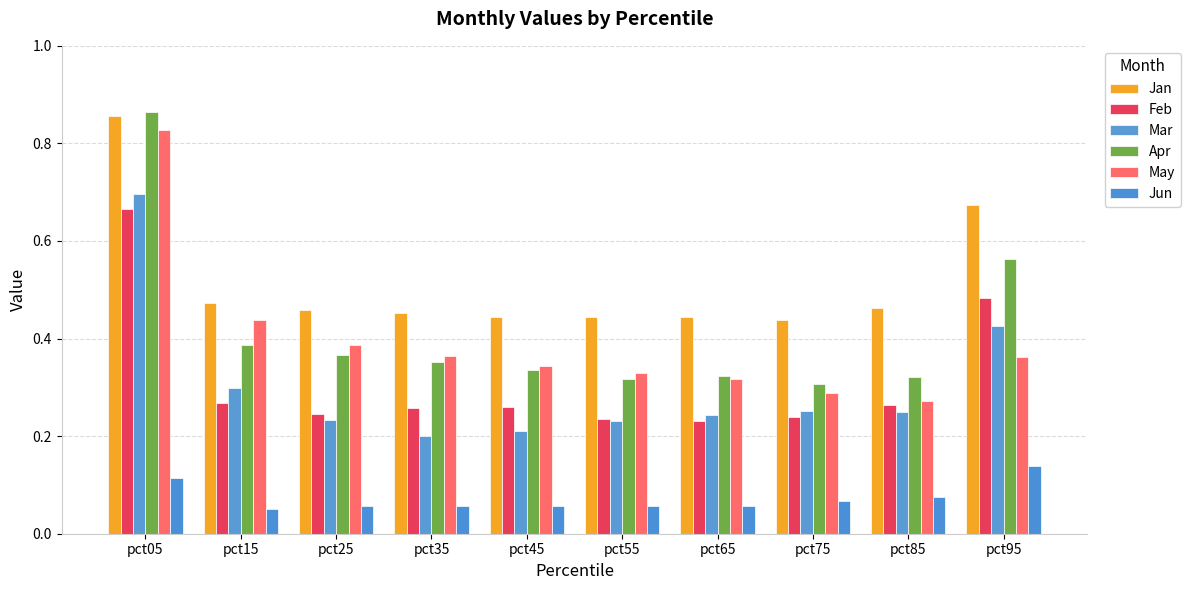

List the labels in order of Feb value, largest first.

pct05, pct95, pct15, pct85, pct45, pct35, pct25, pct75, pct55, pct65